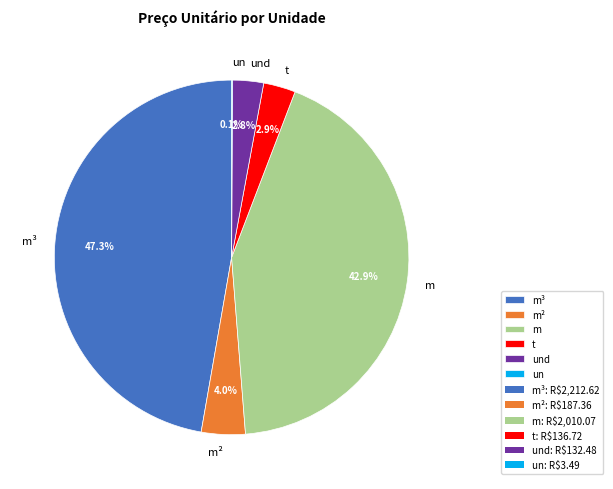

Which has a higher value, m³ or m?

m³